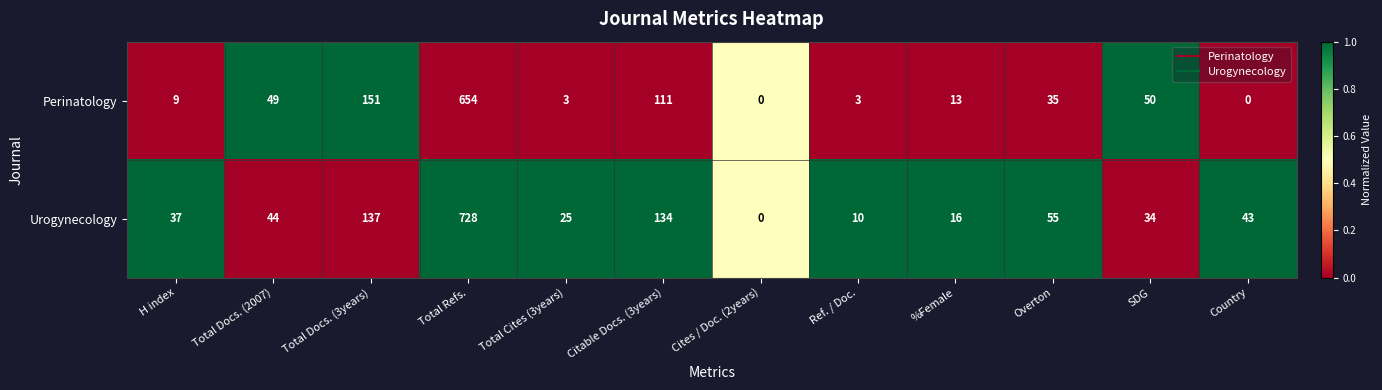

At which category is the sum across all series the highest?

Total Refs.